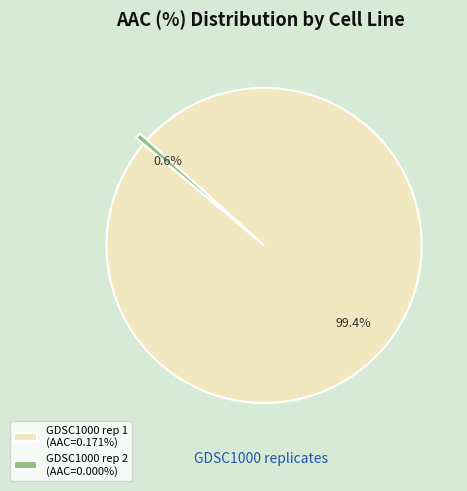

Is the sum of GDSC1000 rep 2 (AAC=0.000%) and GDSC1000 rep 1 (AAC=0.171%) greater than half?

Yes